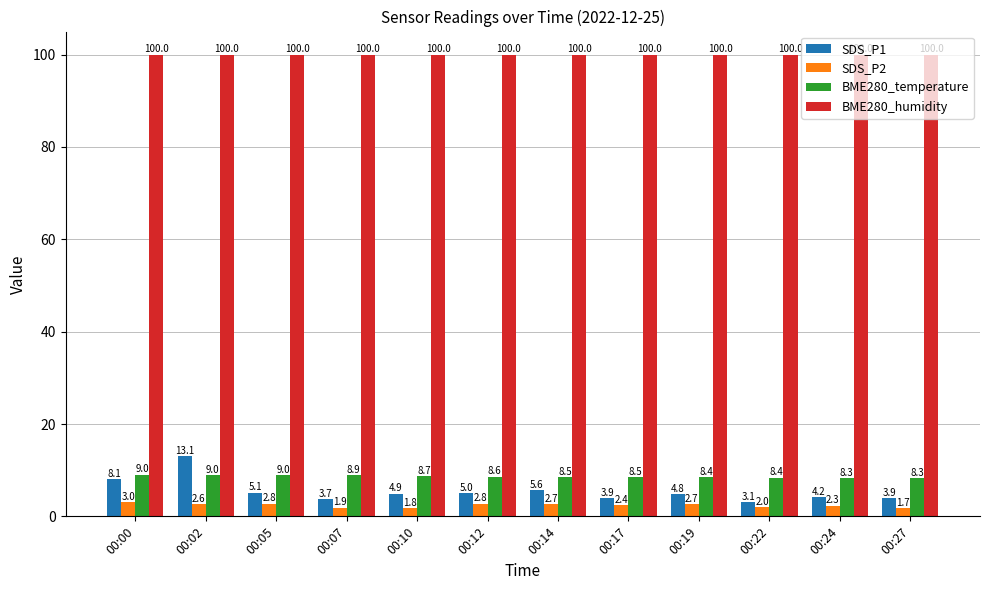

At 00:05, list the series in order from largest to smallest.

BME280_humidity, BME280_temperature, SDS_P1, SDS_P2